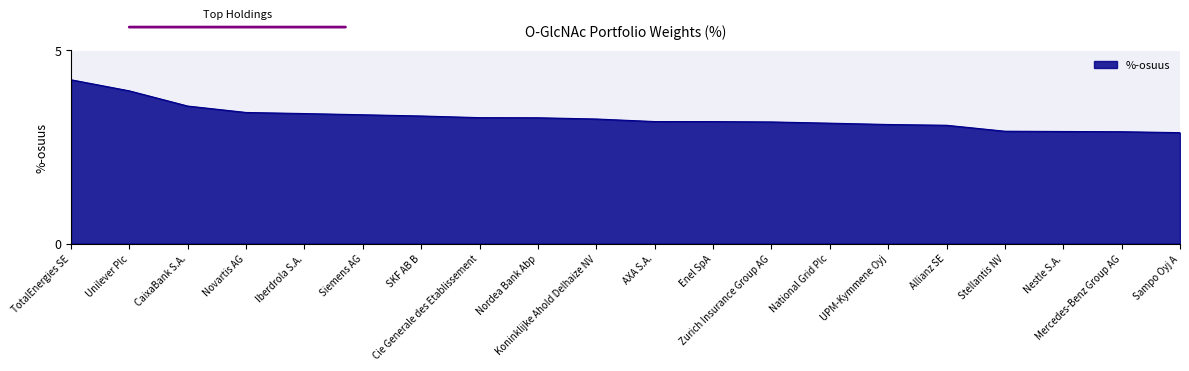

What is the maximum value shown in the chart?

4.2